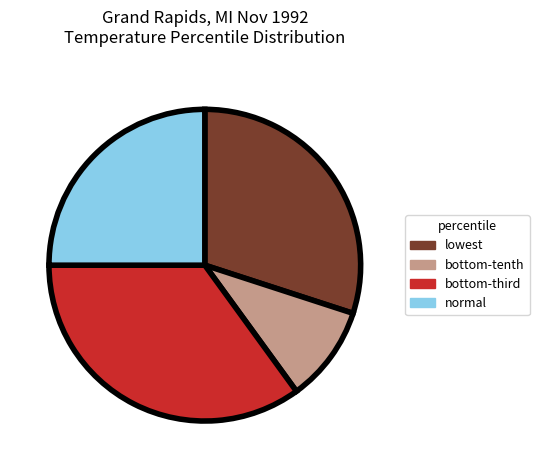

Count the number of slices in the pie.

4